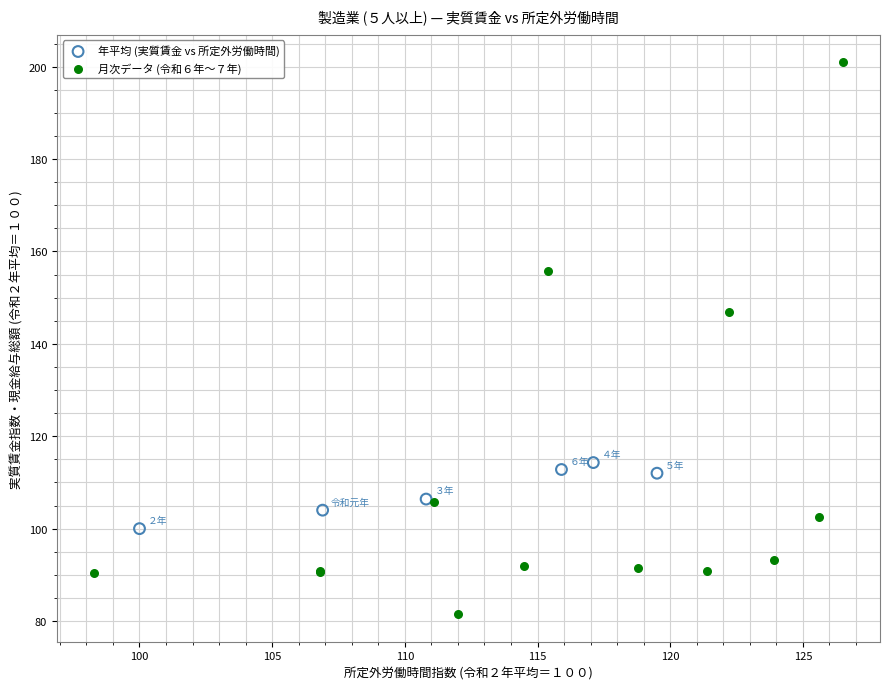

Which series reaches the minimum Y coordinate?

月次データ (令和６年〜７年)